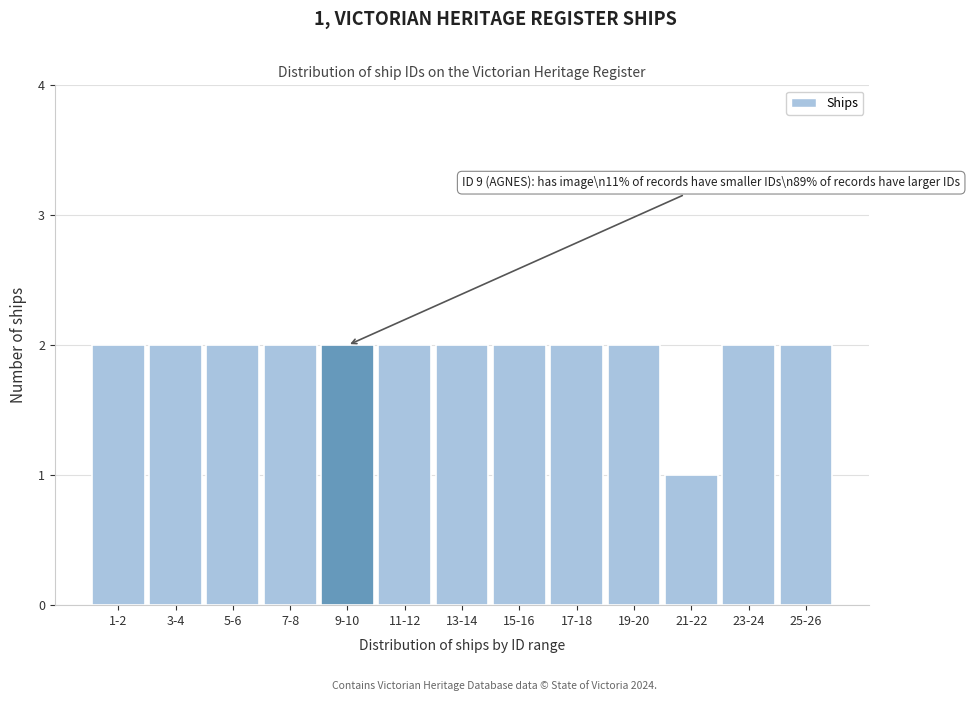

Reading right to left, transcribe all the data shown in this chart.

25-26=2	23-24=2	21-22=1	19-20=2	17-18=2	15-16=2	13-14=2	11-12=2	9-10=2	7-8=2	5-6=2	3-4=2	1-2=2